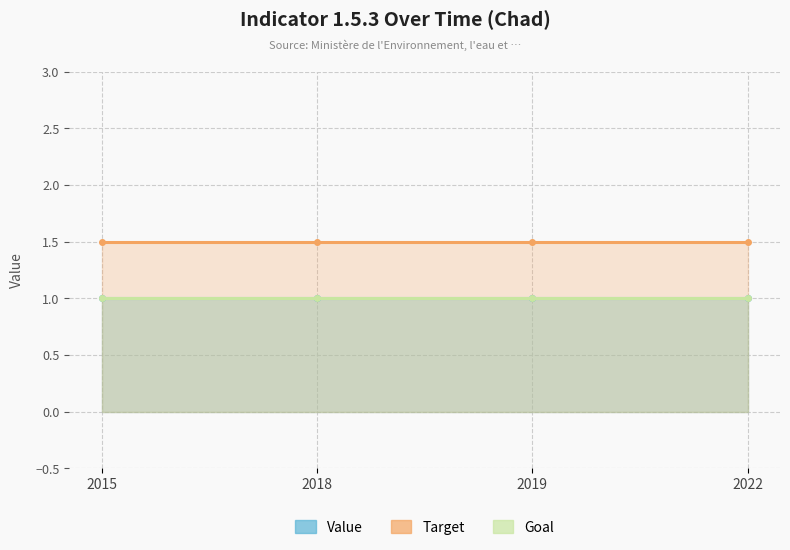

Which series has the largest total across all categories?

Target